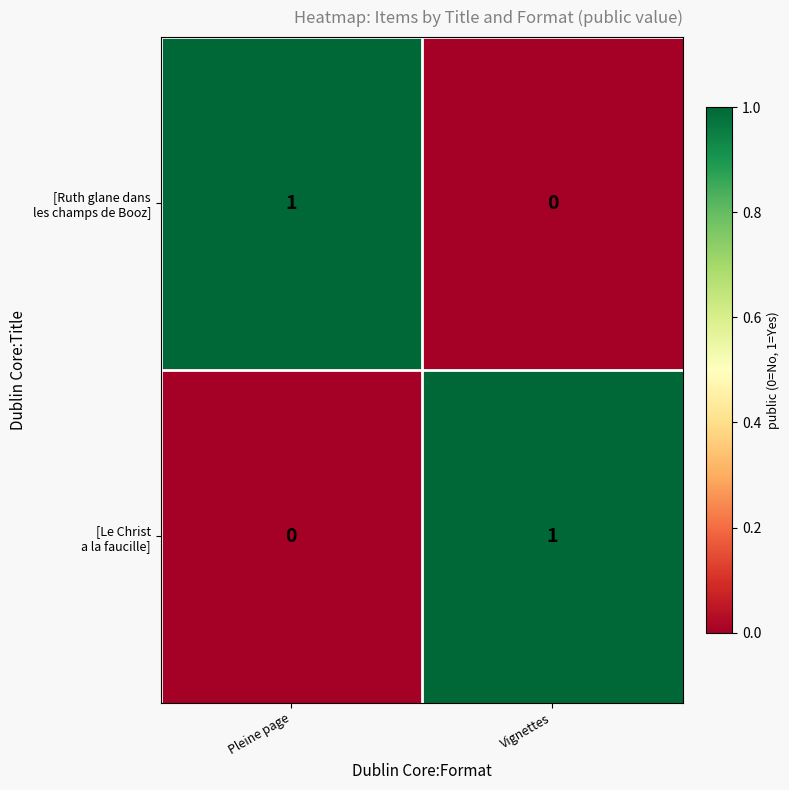

What is the difference between the highest and lowest values at Pleine page?

1